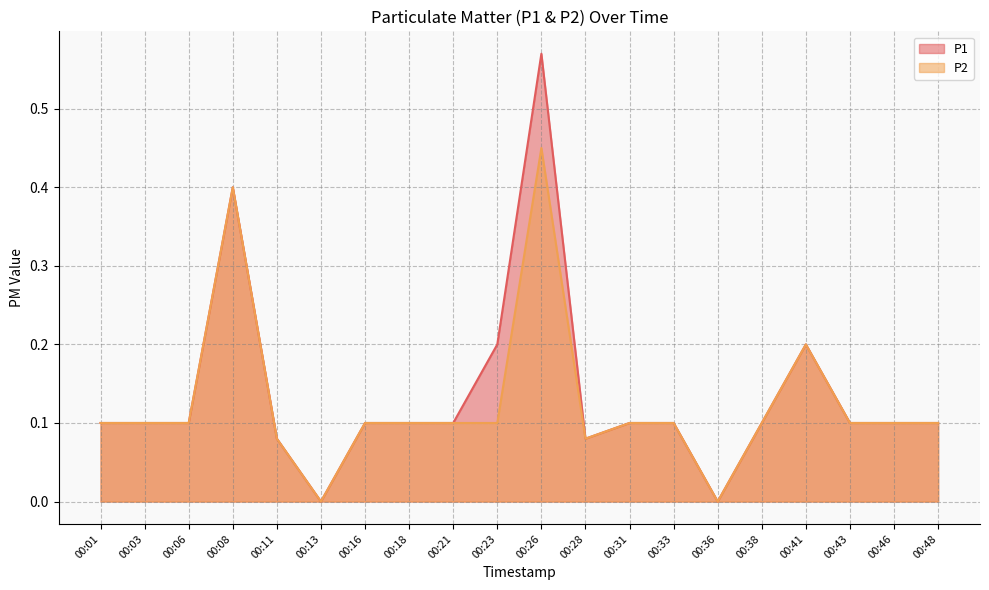

Which series has the largest range (max minus min)?

P1